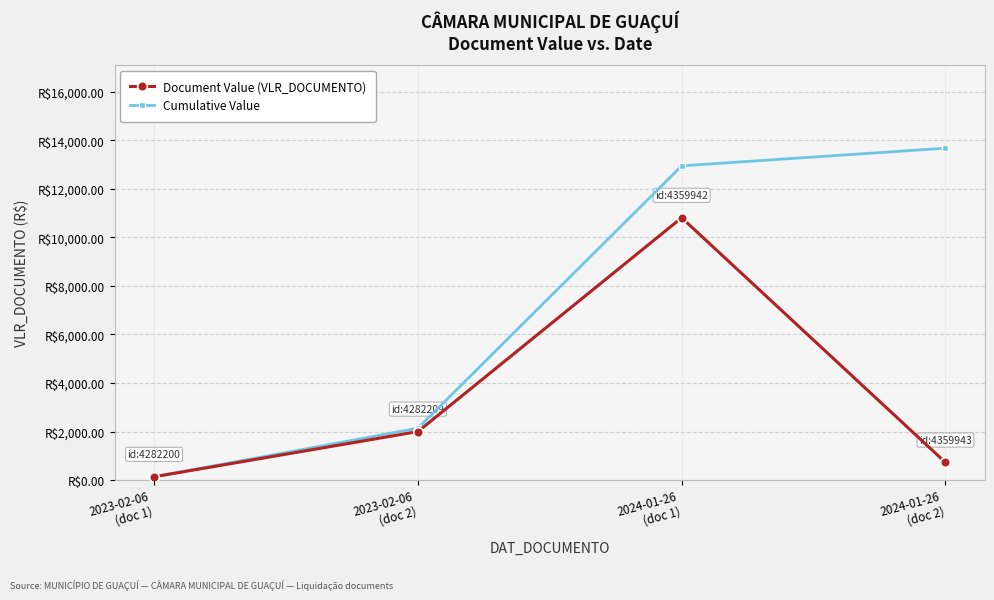

What are all the series names shown in the legend?

Document Value (VLR_DOCUMENTO), Cumulative Value